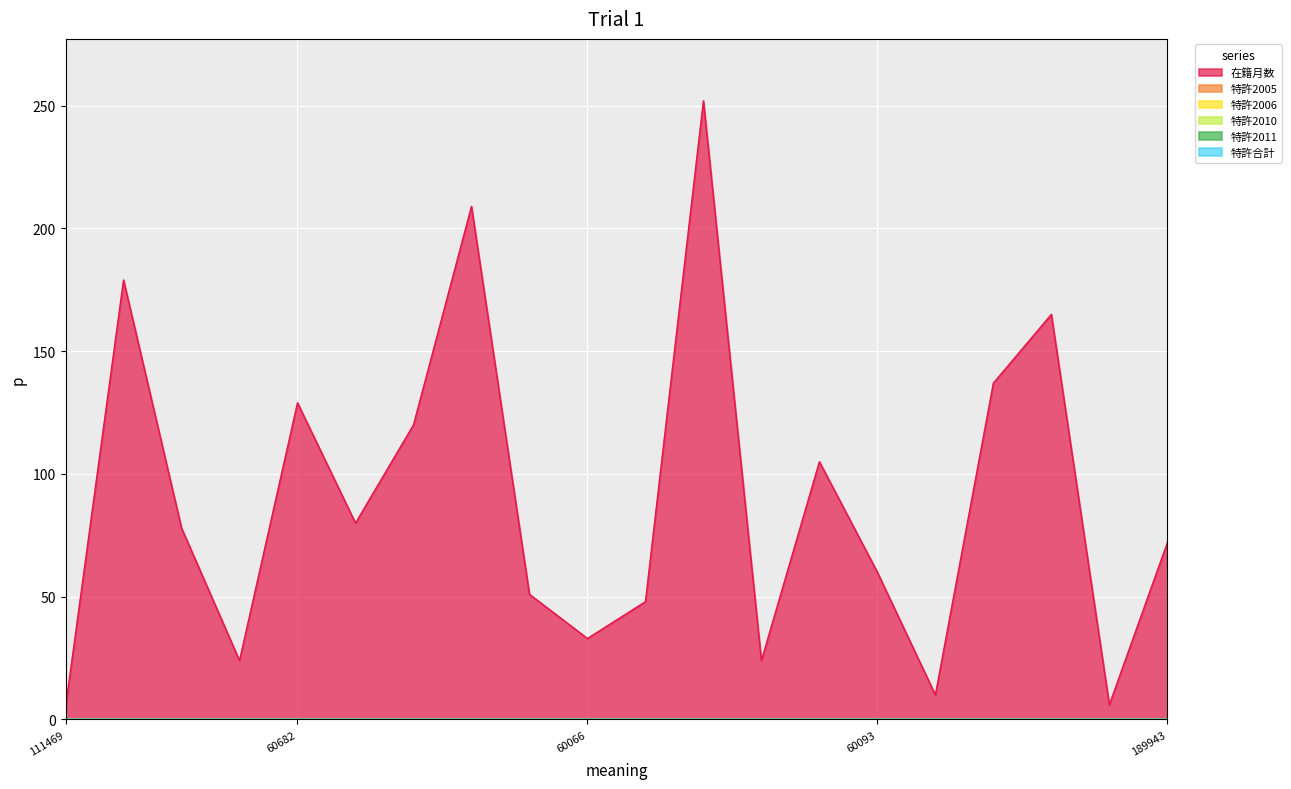

At which label does 在籍月数 reach its peak?

60055